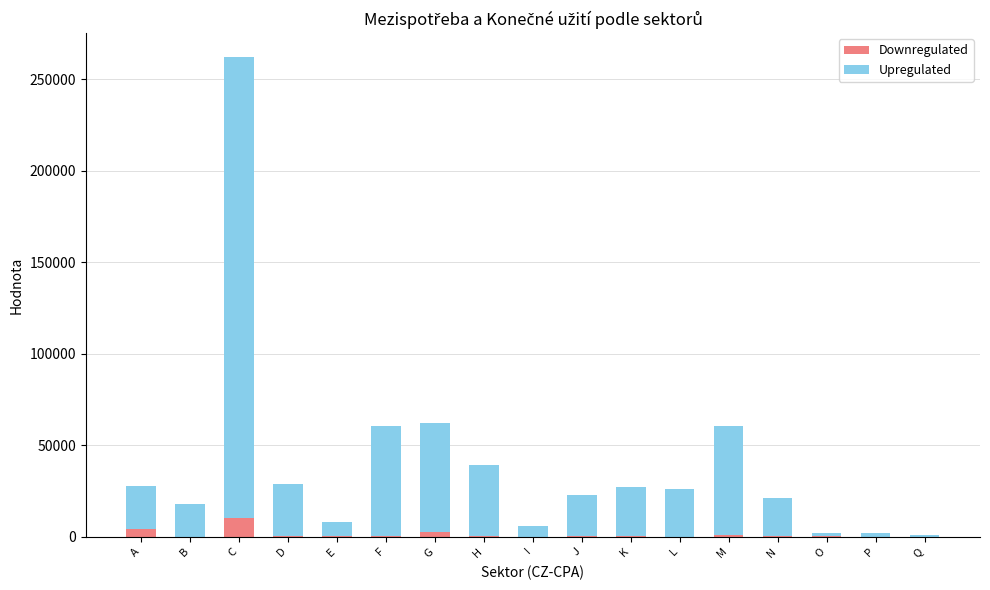

At which category is the sum across all series the highest?

C